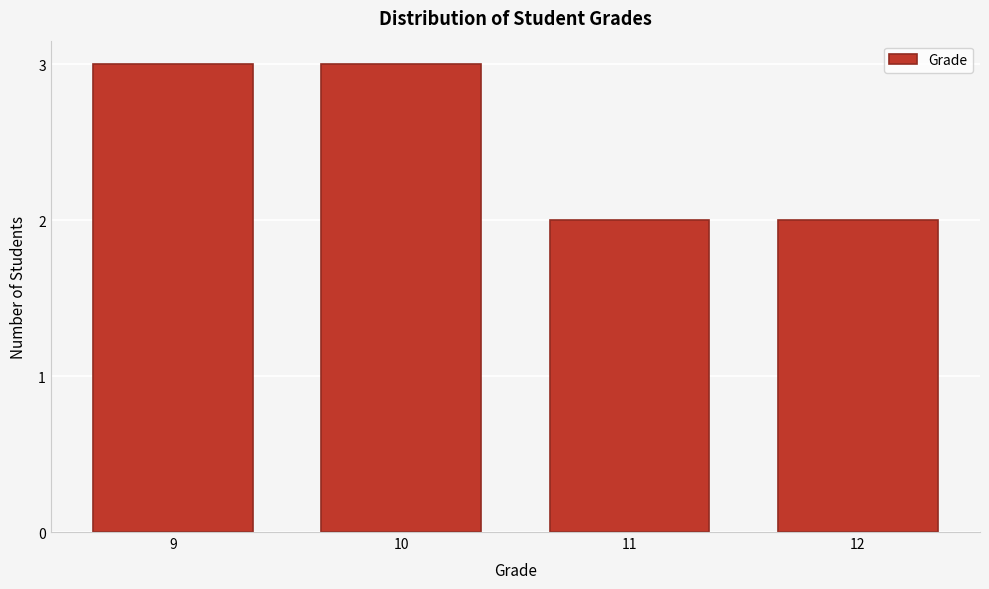

Reading left to right, what are all the values shown in this chart?

3	3	2	2